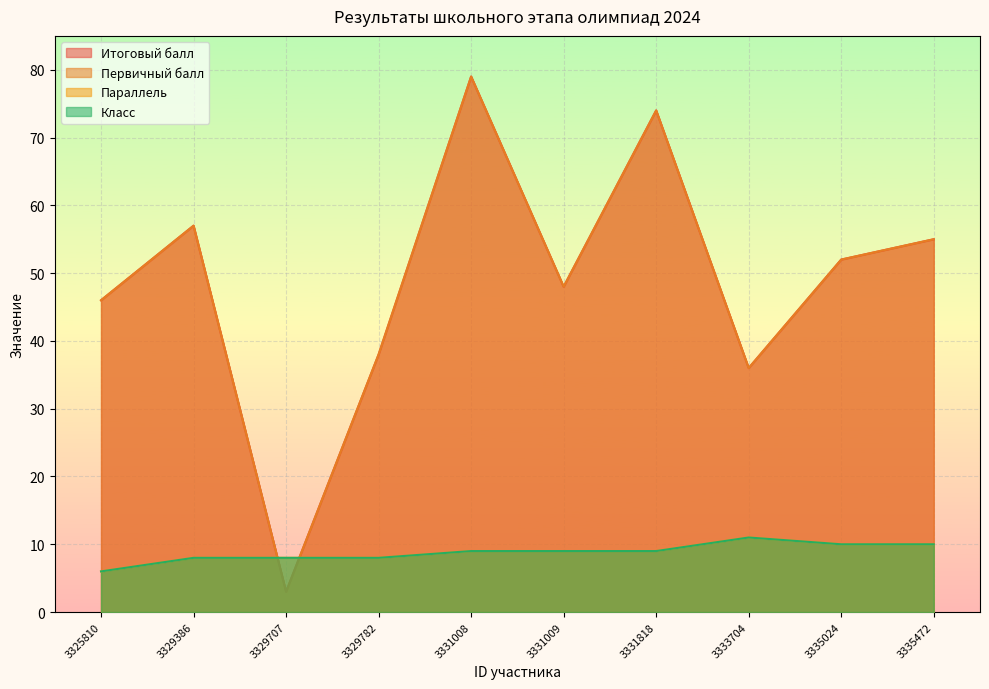

At which label does Класс reach its peak?

3333704